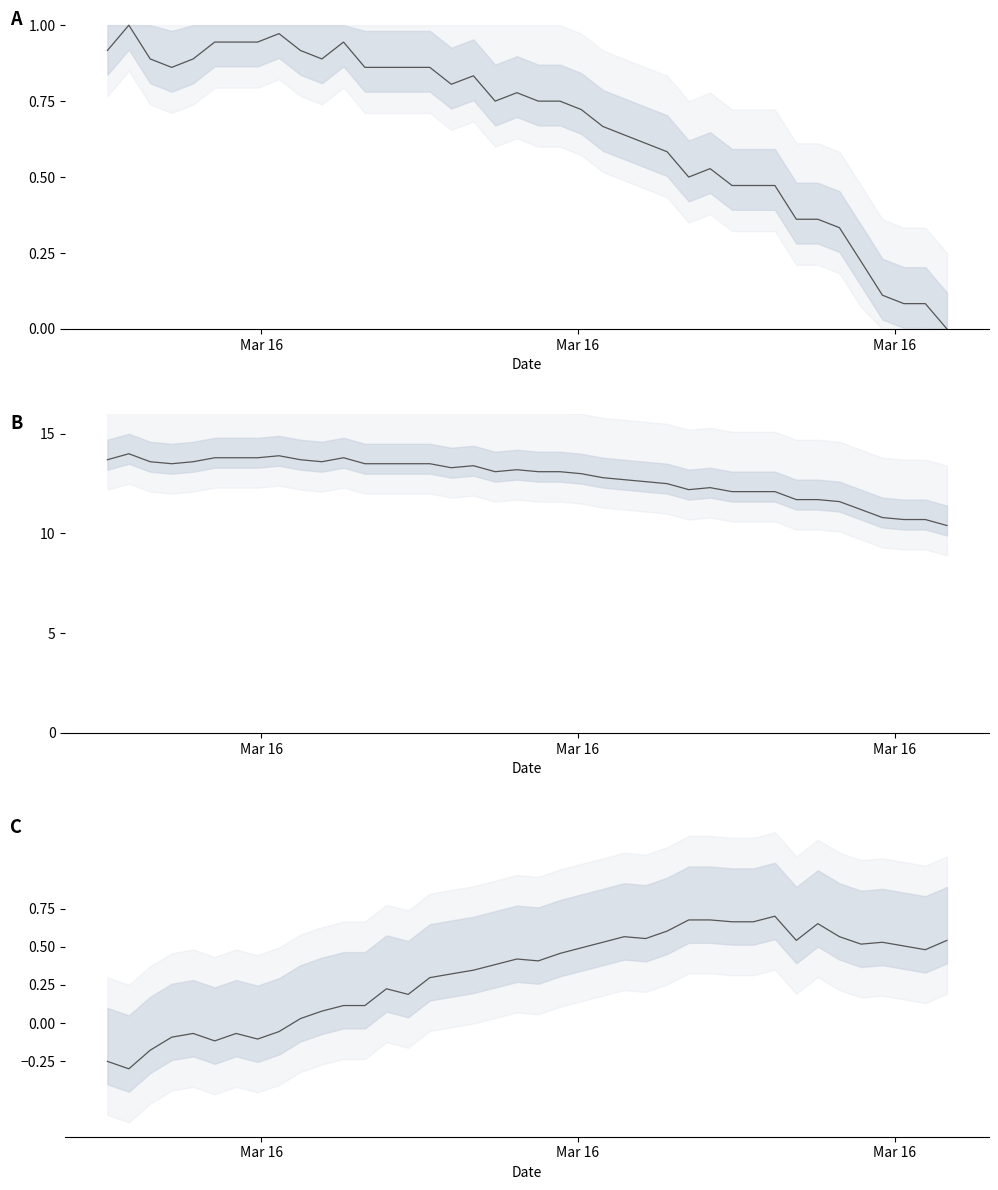

True or false: humidity and temperature intersect in this chart.

False